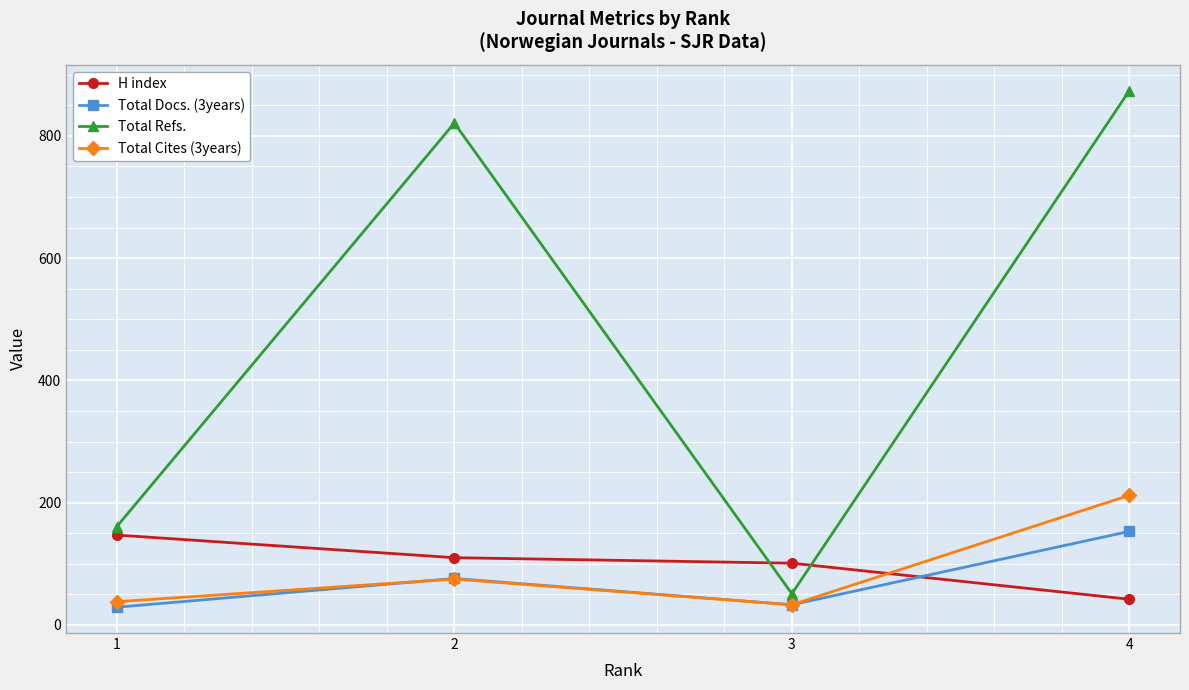

How many data points does each series have?

4